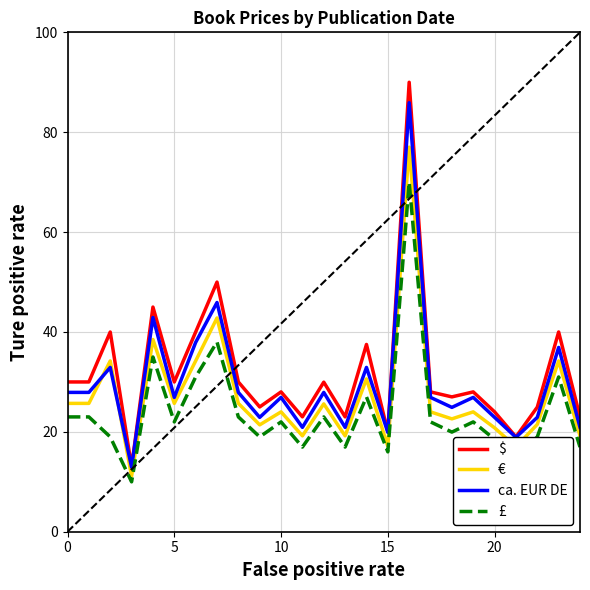

What is the average value of the € series?

27.2